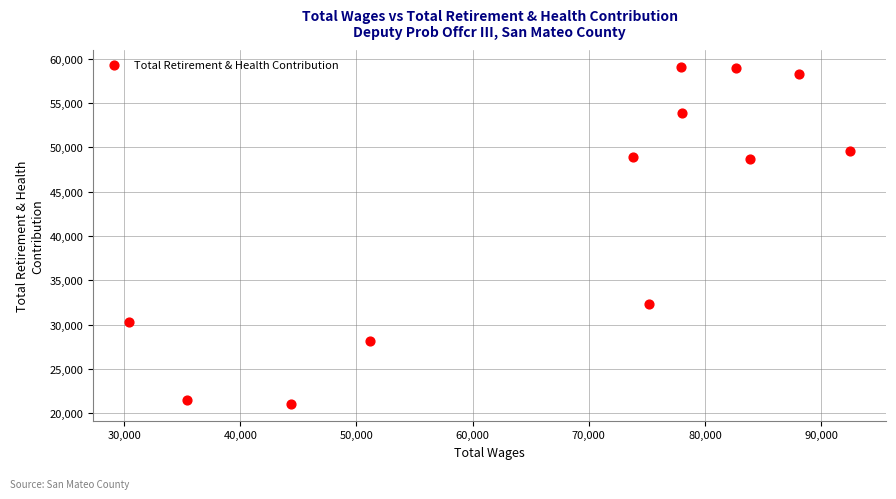

What Y value in the scatter plot is closest to 40064?

32323